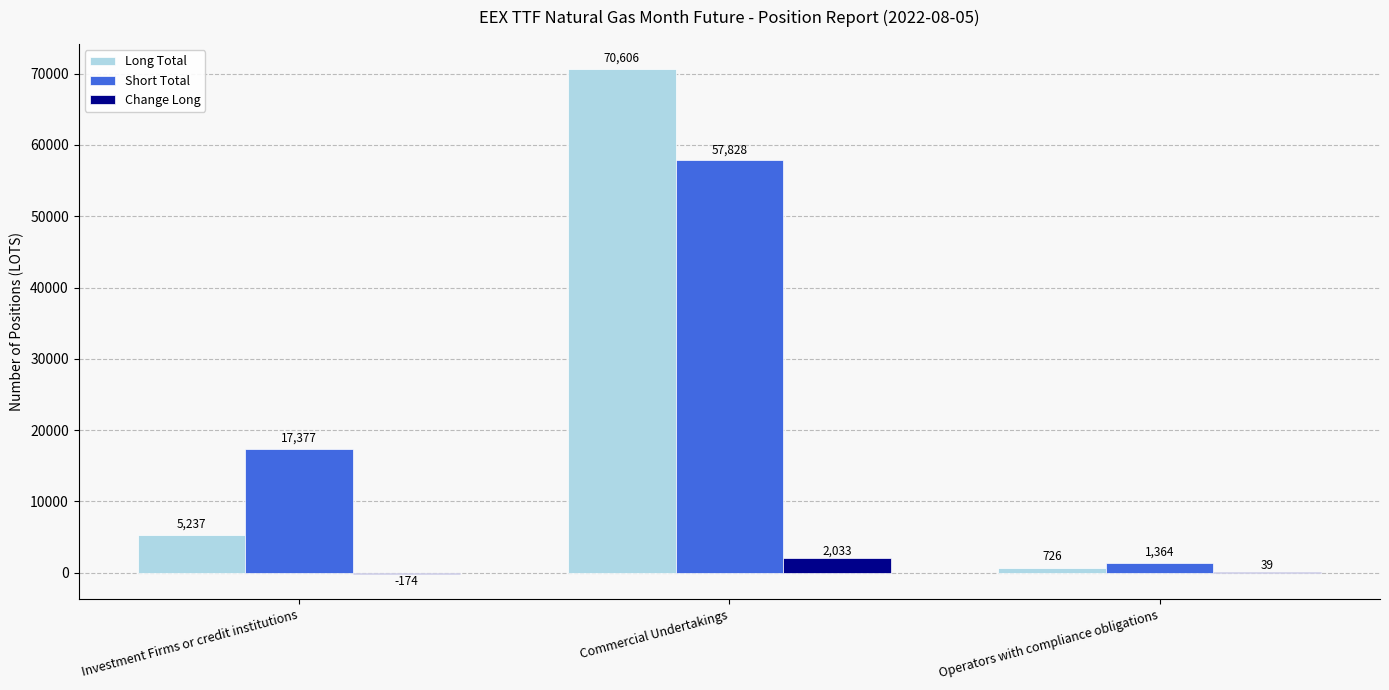

Are the bars horizontal?

No